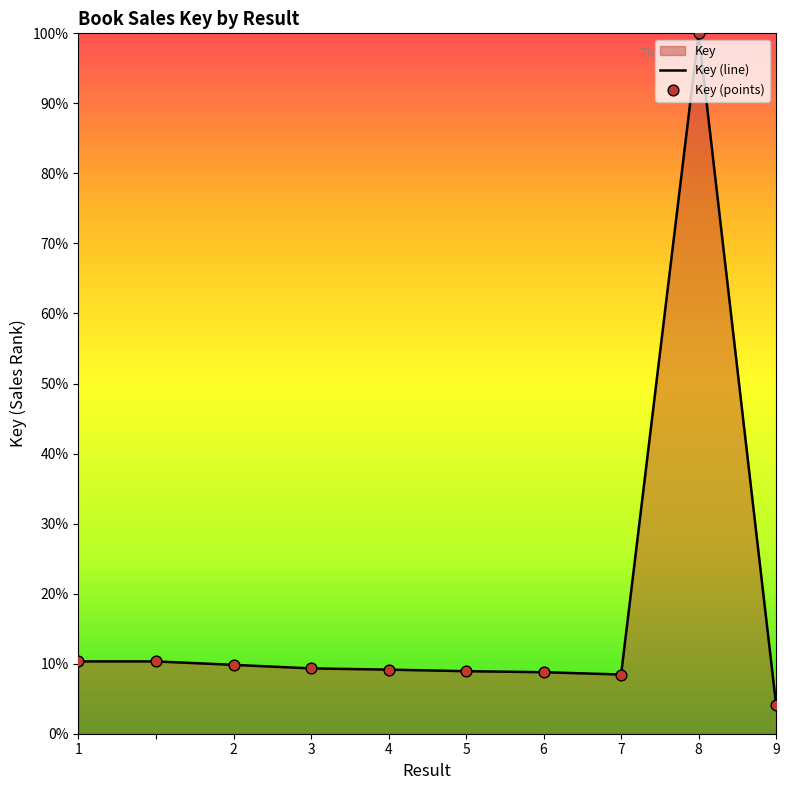

What is the change in value from  to 5?

-1.4